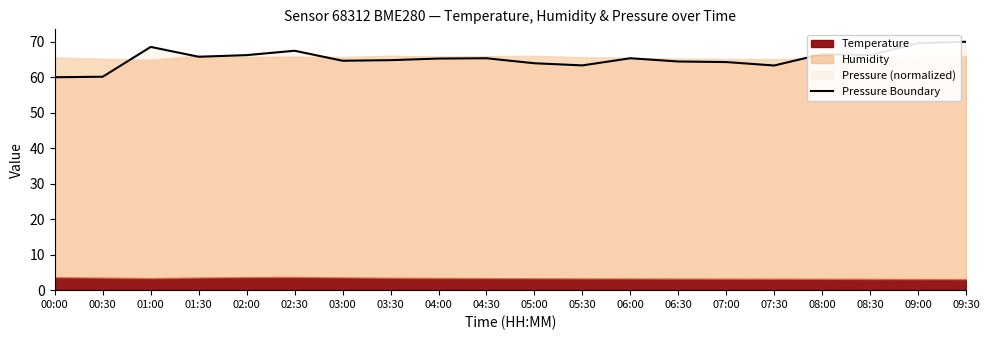

What is the difference between the maximum and minimum values?

10.0